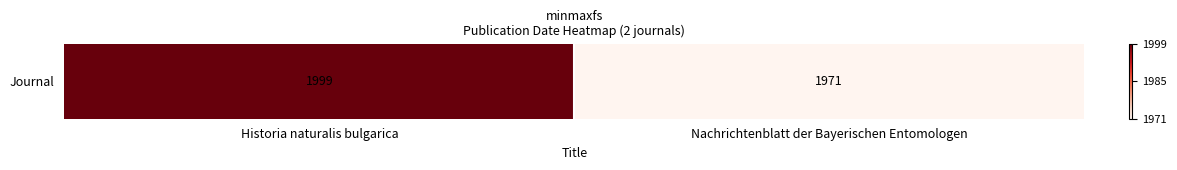

Rank the categories by value from highest to lowest.

Historia naturalis bulgarica, Nachrichtenblatt der Bayerischen Entomologen